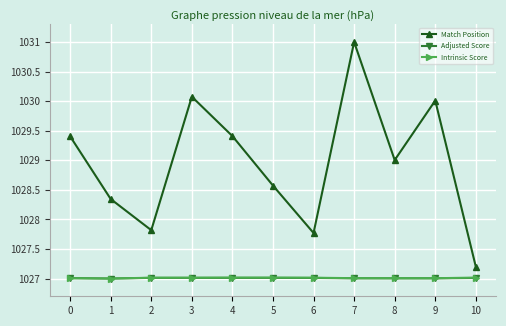

True or false: Match Position and Adjusted Score intersect in this chart.

False